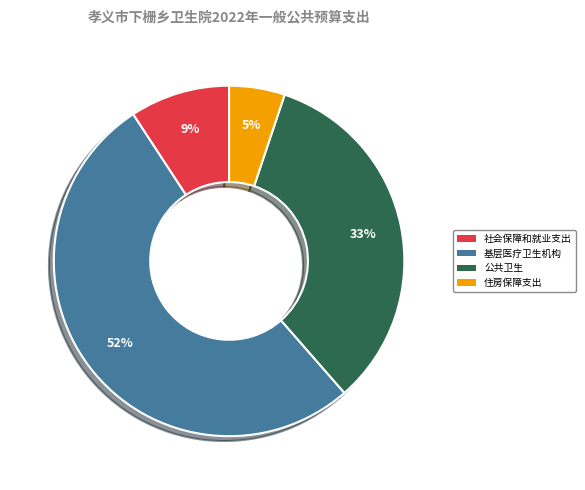

What is the majority slice?

基层医疗卫生机构